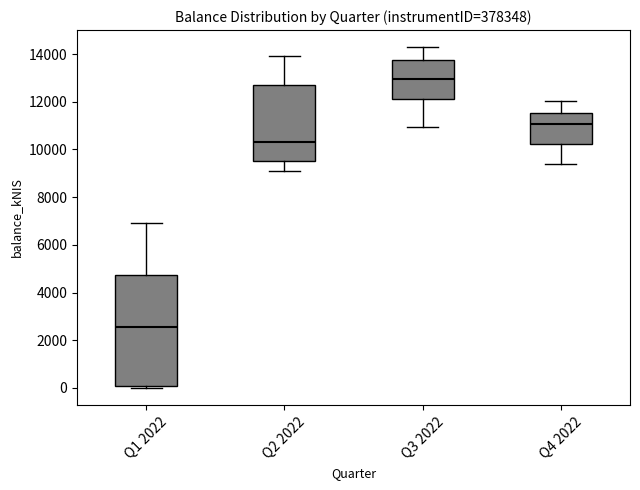

Reading left to right, read every box against the y-axis: the position of its median line, the range the box covers, and the ends of its whiskers. The values are not printed on the chart, so give them approximately, as read against the axis.

Q1 2022: median 2600, box 0 to 4800, whiskers 0 (just below the box's lower edge) to 7000
Q2 2022: median 10400, box 9600 to 12600, whiskers 9000 to 14000
Q3 2022: median 13000, box 12200 to 13800, whiskers 11000 to 14200
Q4 2022: median 11000, box 10200 to 11600, whiskers 9400 to 12000